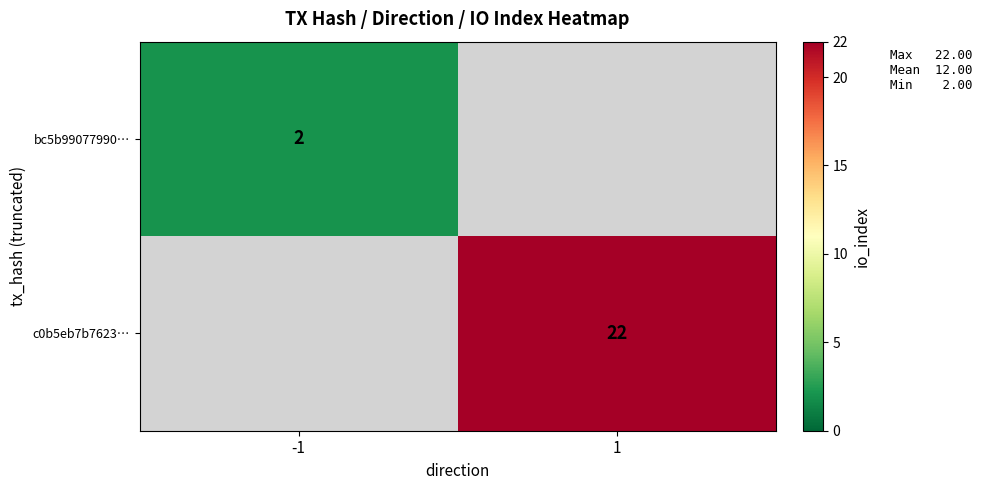

Count the number of categories in the chart.

2